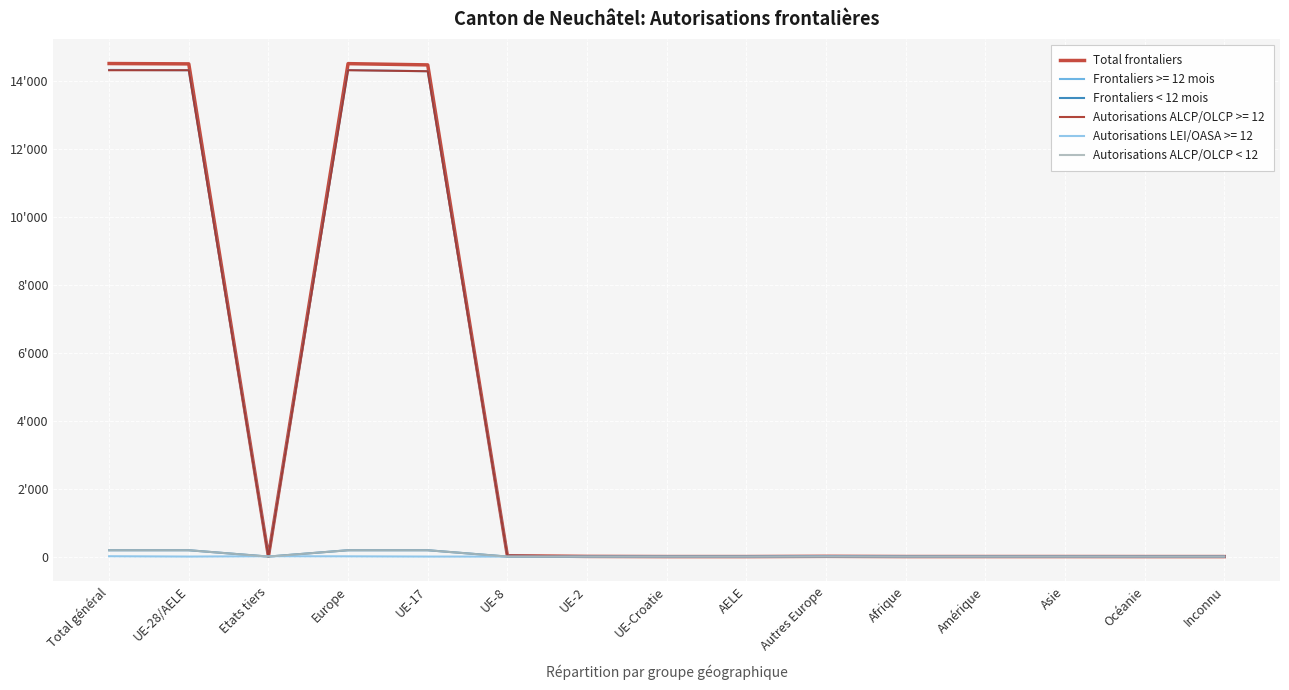

What value does the Autorisations ALCP/OLCP < 12 series have at UE-28/AELE?

187